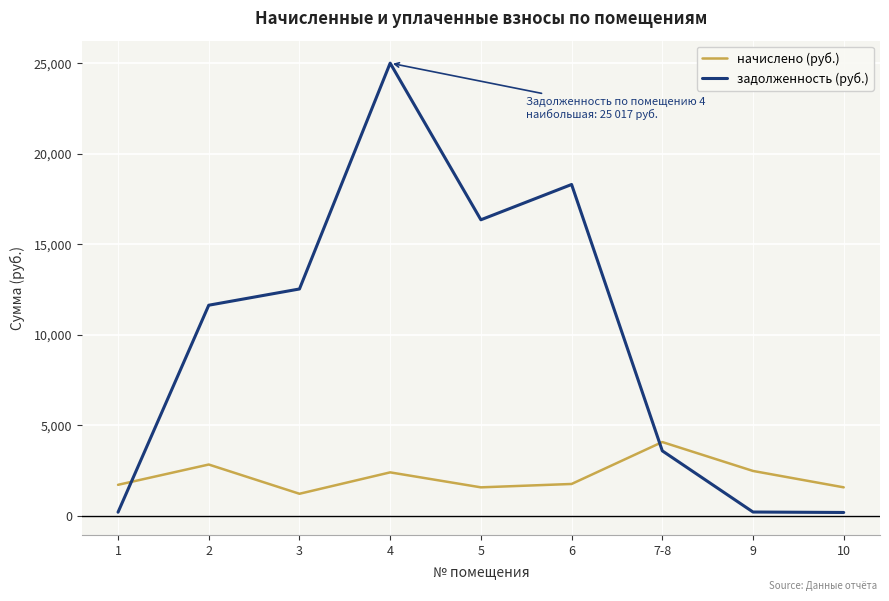

Rank the series at 1 from lowest to highest value.

задолженность (руб.), начислено (руб.)